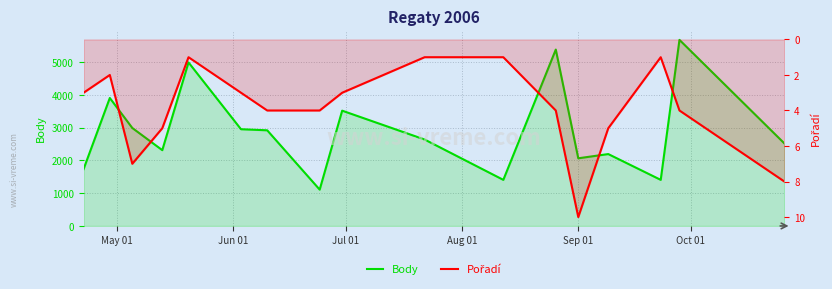

True or false: Pořadí has more than 1 interior local peaks.

True